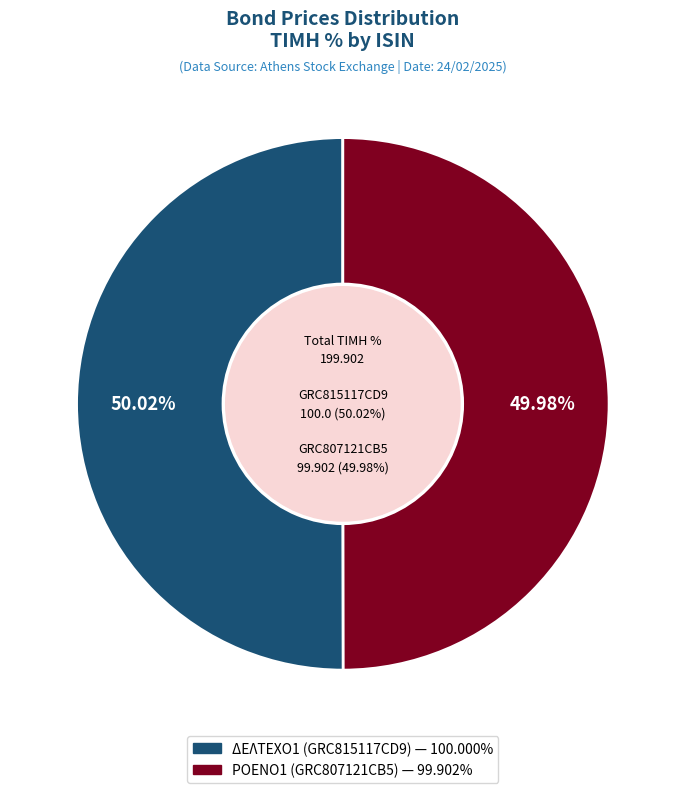

Does GRC807121CB5 represent more than half of the total?

No